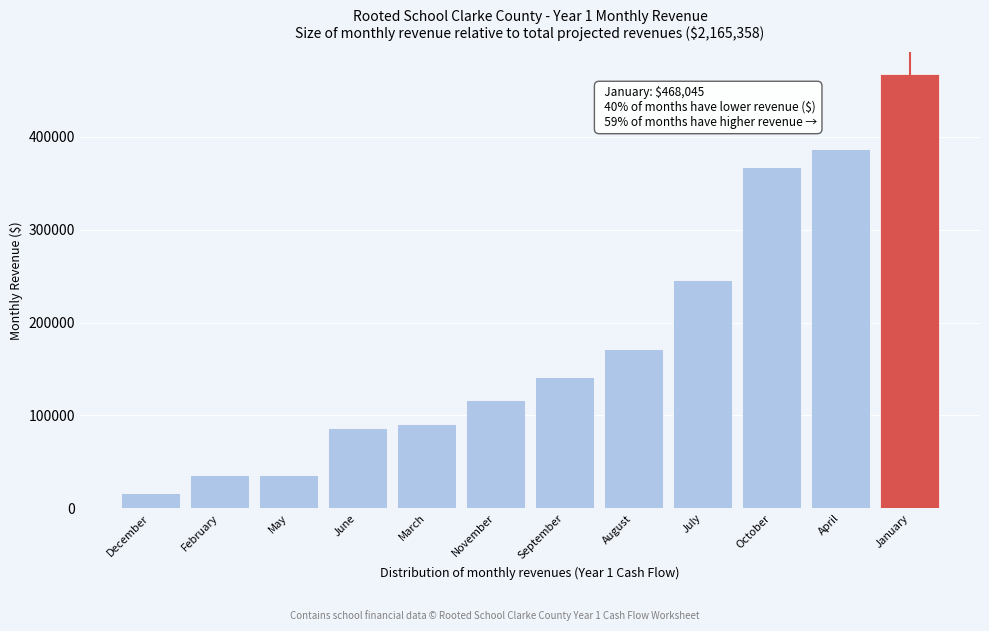

Reading left to right, what are all the values shown in this chart?

16955.4	36250.0	36250.0	86250.0	91250.0	116955.4	141955.4	171500.0	246138.8	368045.0	387339.6	468045.0